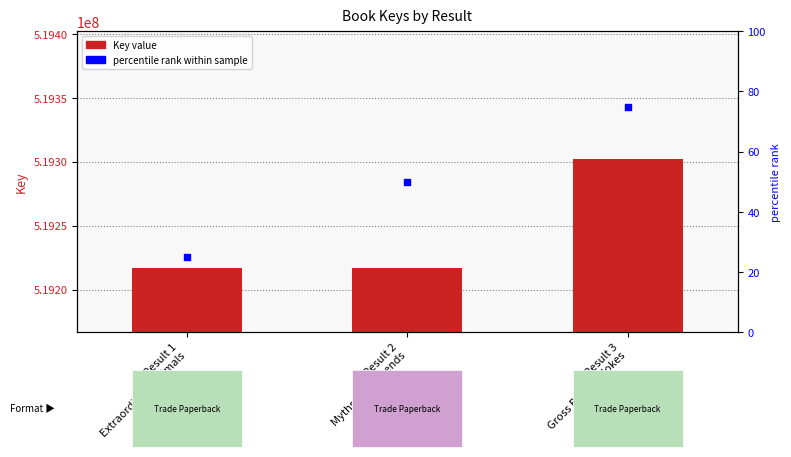

At which category is the sum across all series the highest?

Result 3
Gross Book of Jokes